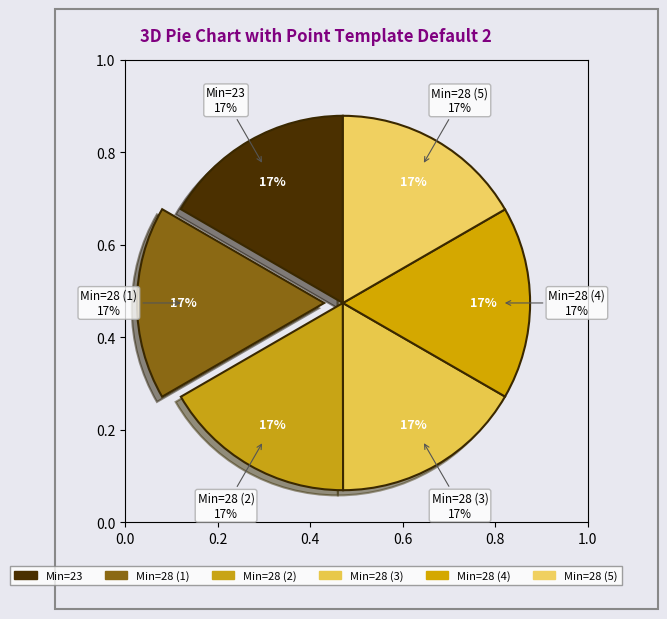

Approximately how many times larger is the value at 28 compared to 28?

1.0